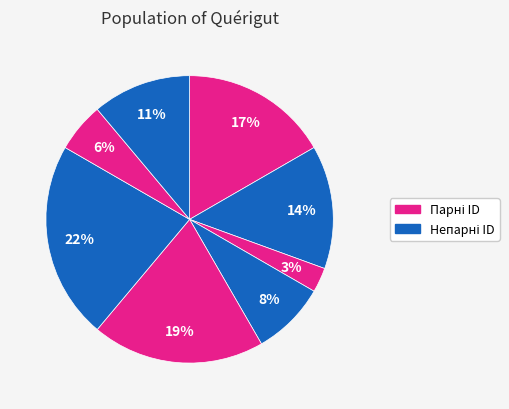

Is there any slice that represents more than half of the pie?

No